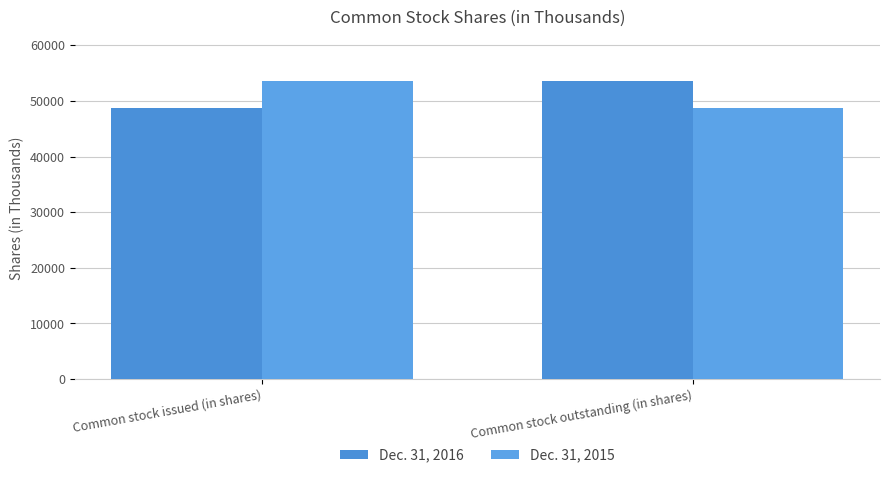

How many bars are there in each group?

2